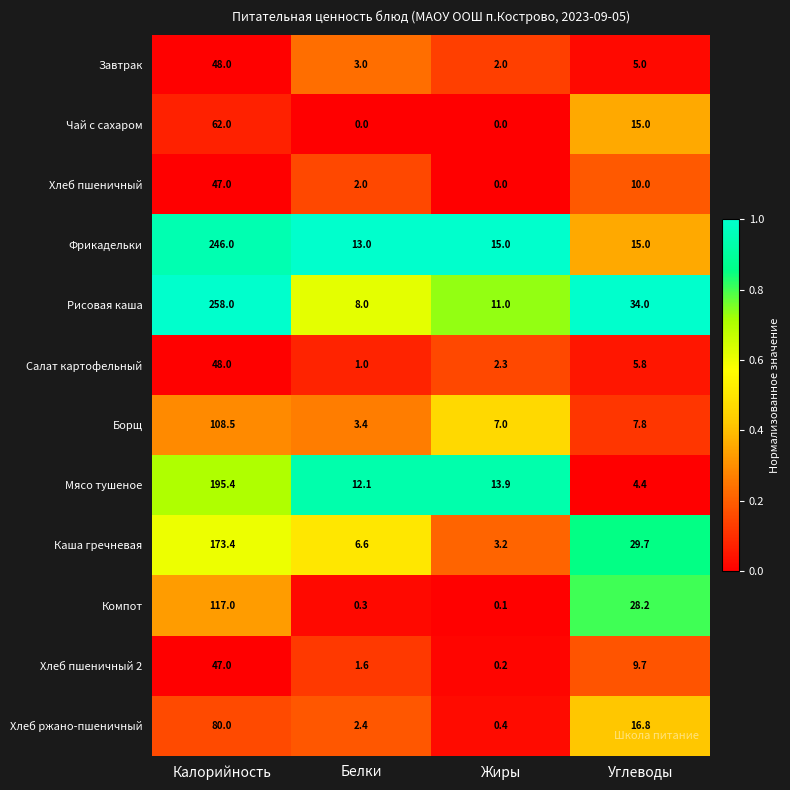

Between Белки and Жиры, which series saw the biggest shift?

Борщ